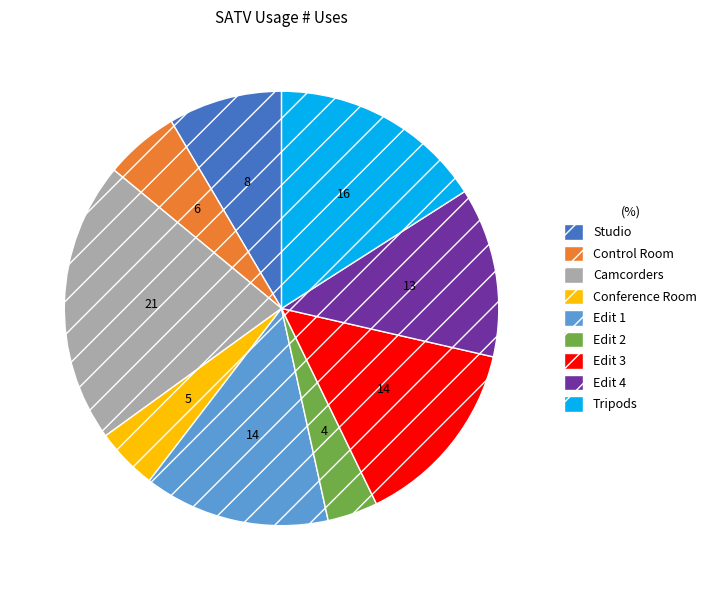

Which has a higher value, Edit 4 or Control Room?

Edit 4